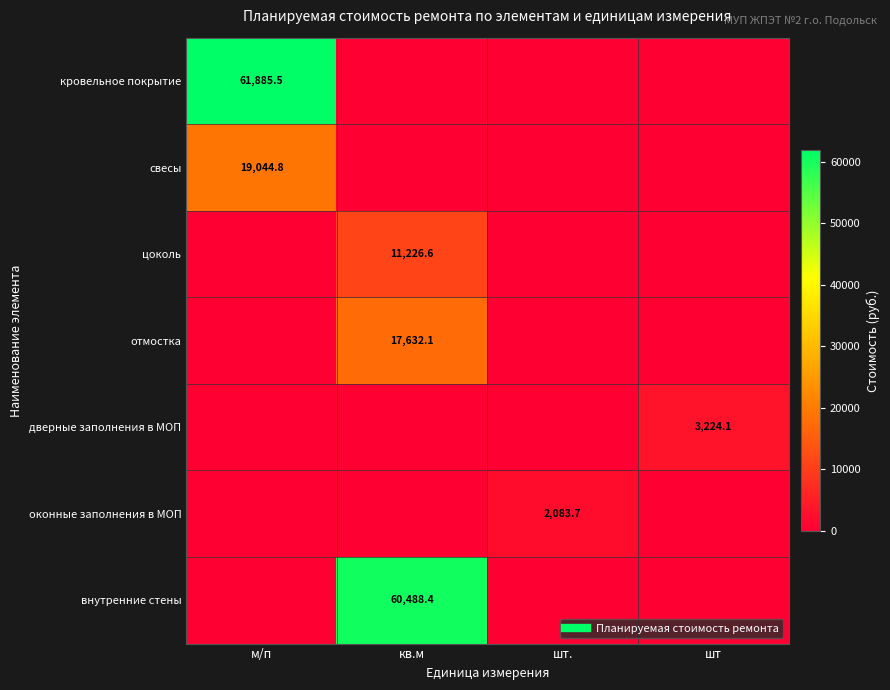

Which has a higher value, м/п or шт.?

м/п